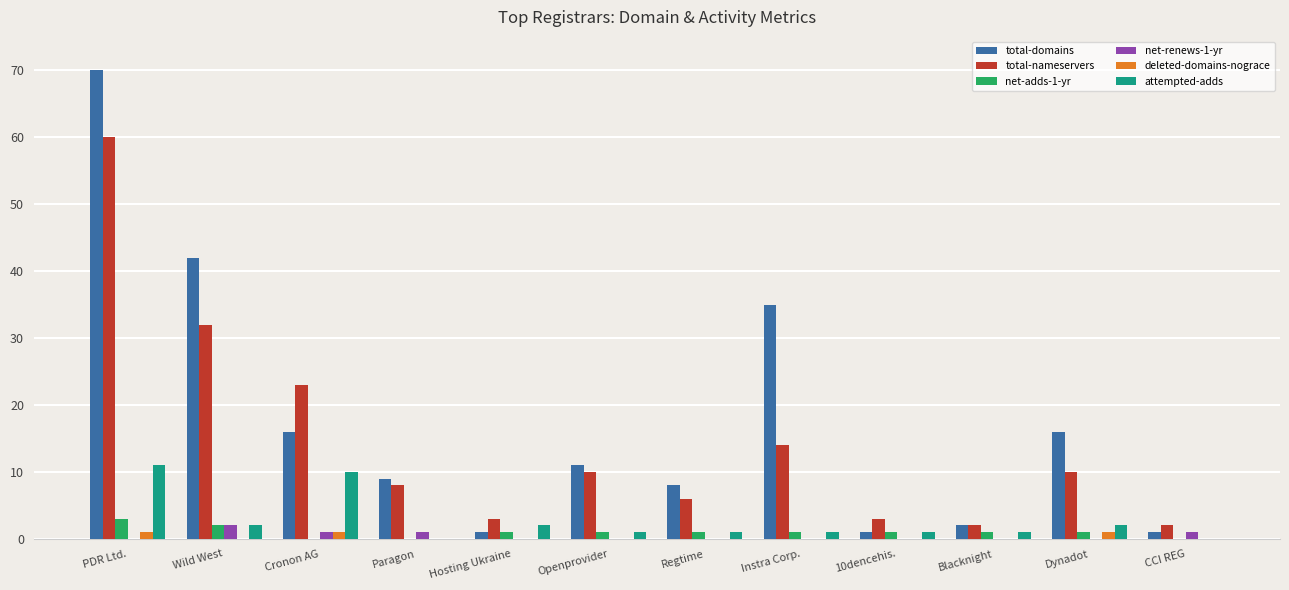

Which series has the widest spread of values?

total-domains